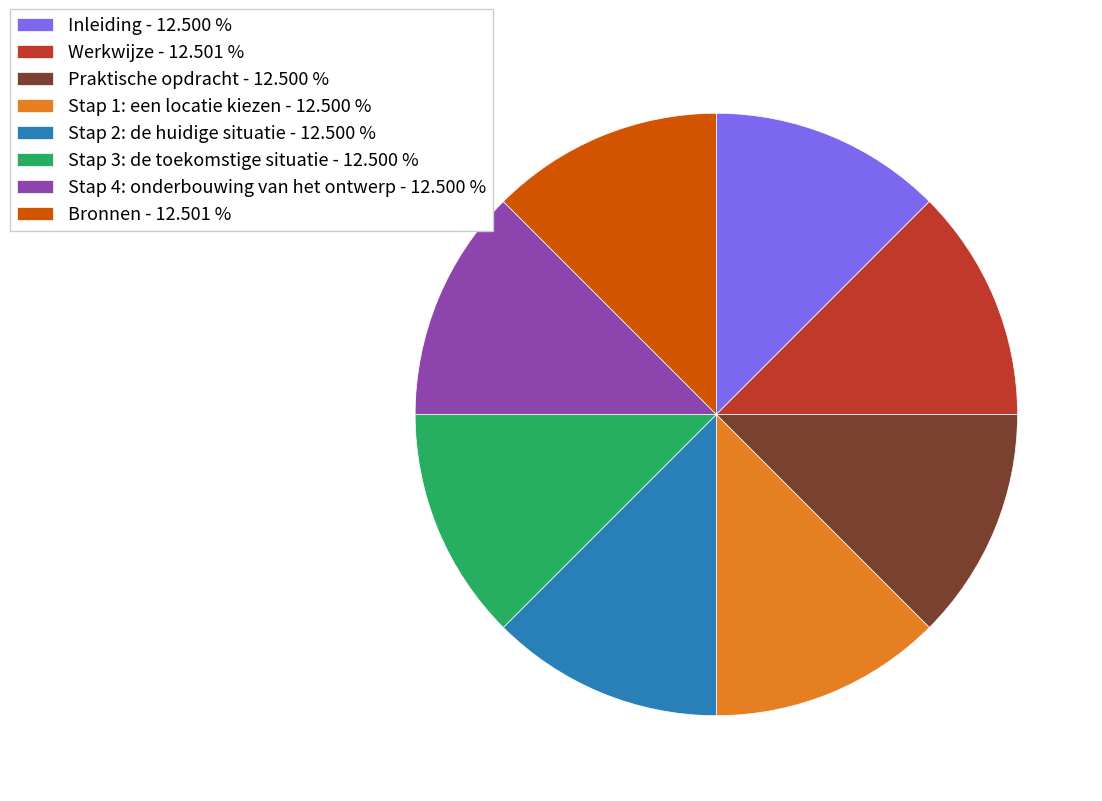

Is the sum of Inleiding - 12.500 % and Bronnen - 12.501 % greater than half?

No